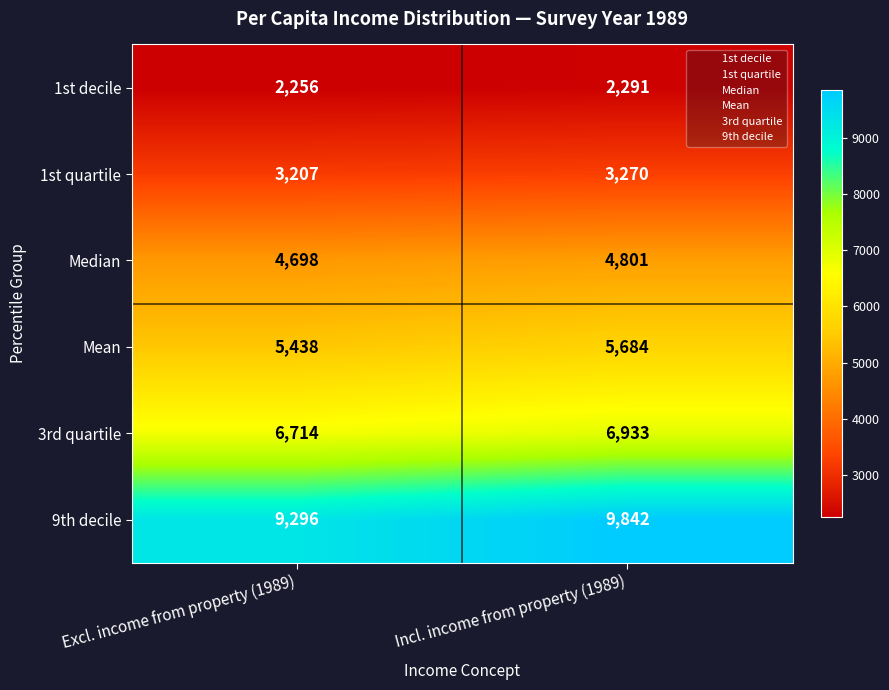

How many categories are shown in the chart?

2